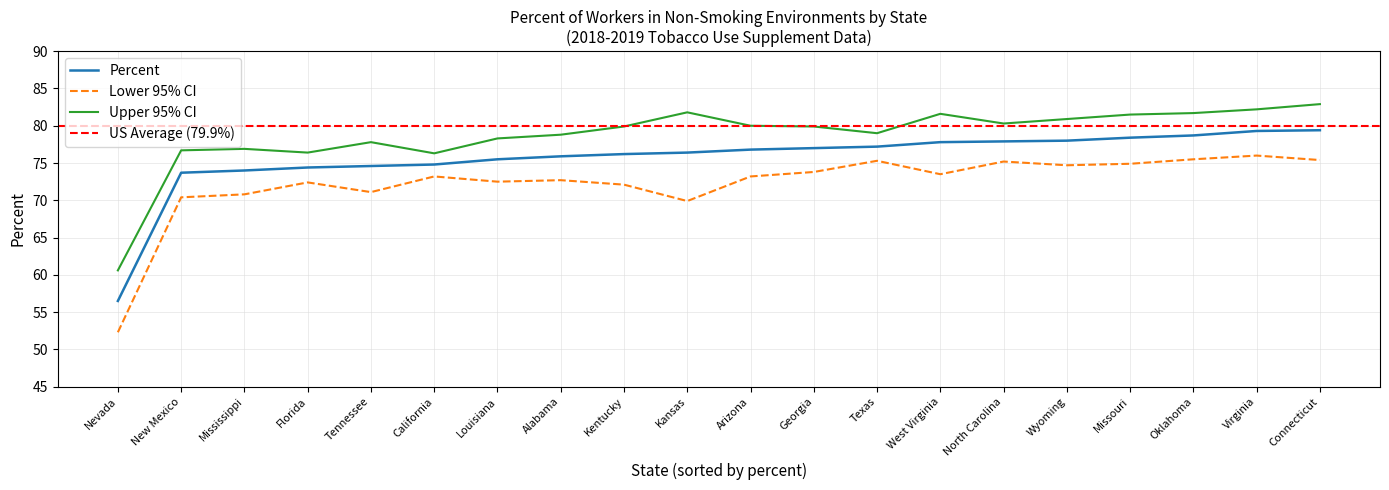

True or false: Percent and Lower 95% CI cross at least once.

False